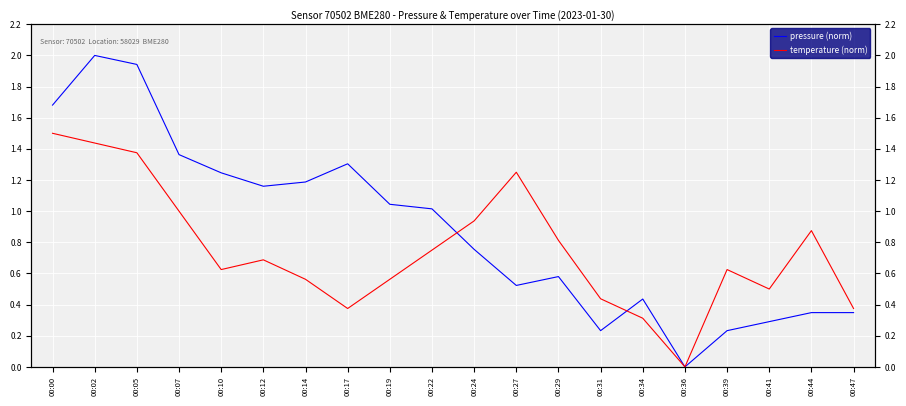

In pressure (norm), how many points are higher than both neighbors (excluding endpoints)?

4